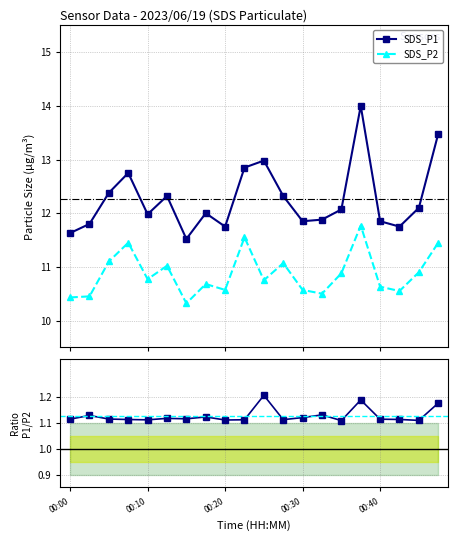

What is the approximate value of SDS_P2 at 00:30?

10.6